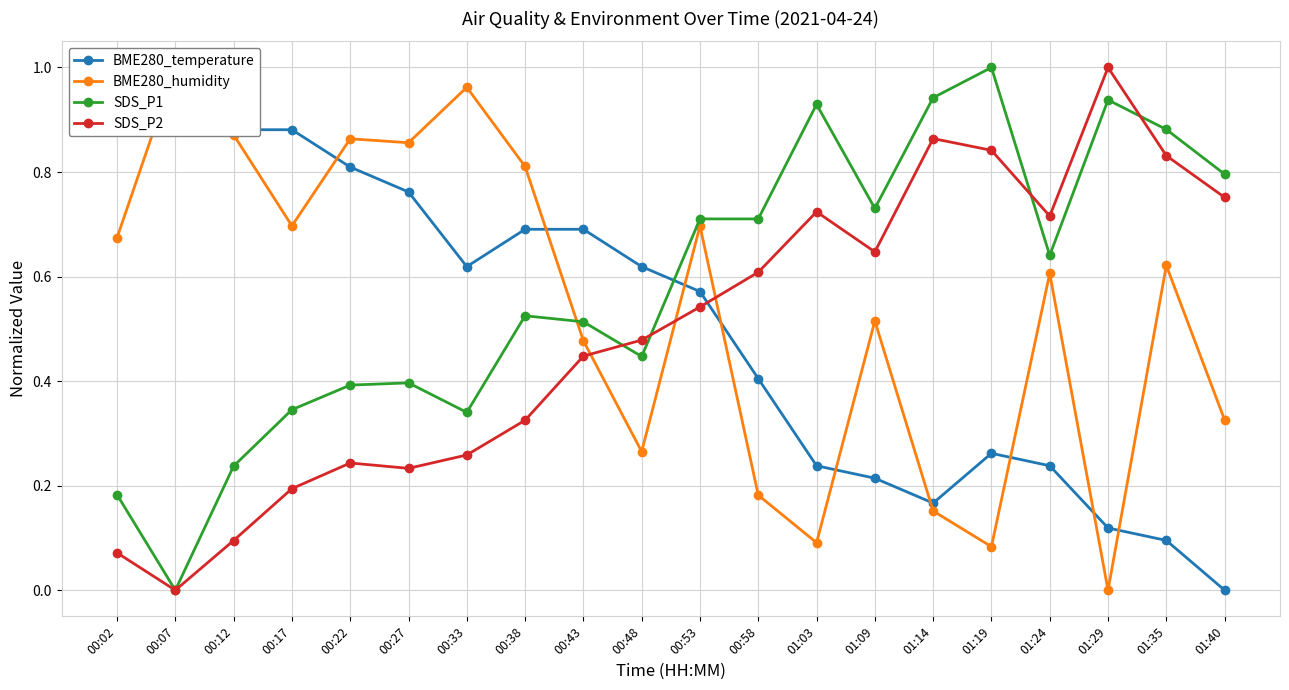

True or false: BME280_humidity and BME280_temperature cross at least once.

True